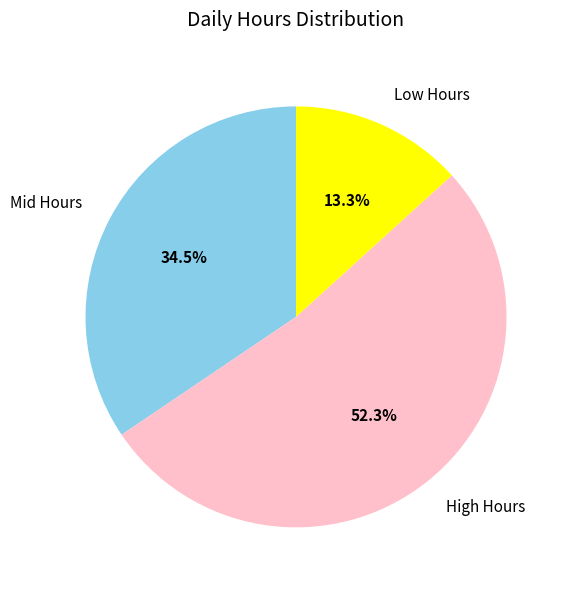

Is there any slice that represents more than half of the pie?

Yes